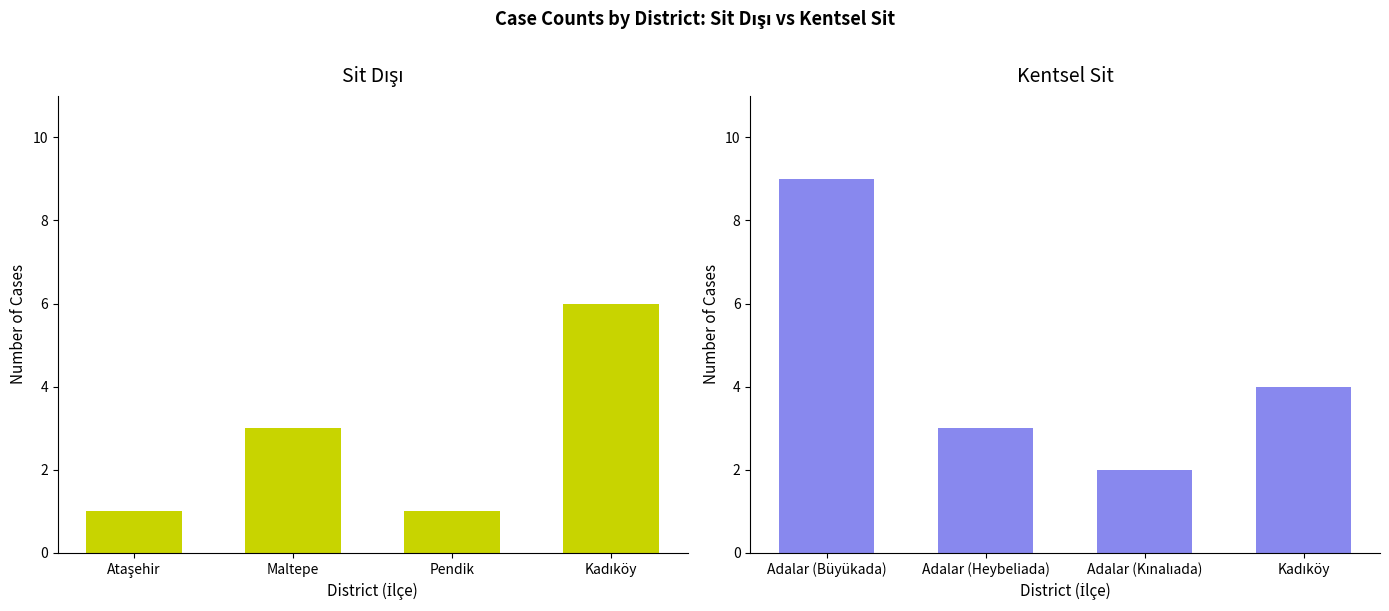

At how many categories does at least one series exceed 7?

1